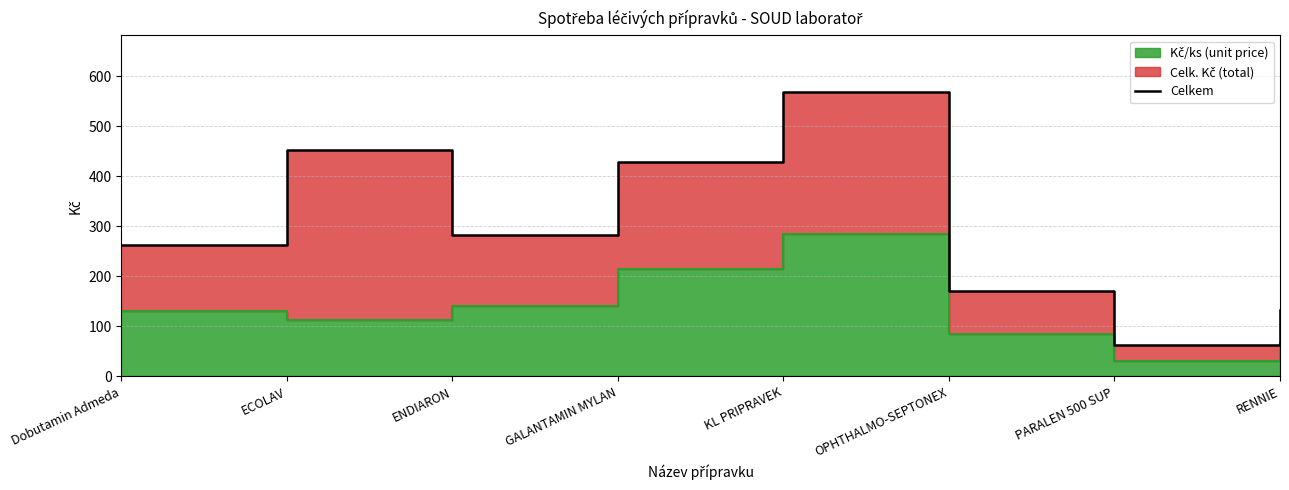

What is the value of the 2nd point from the left?

453.0